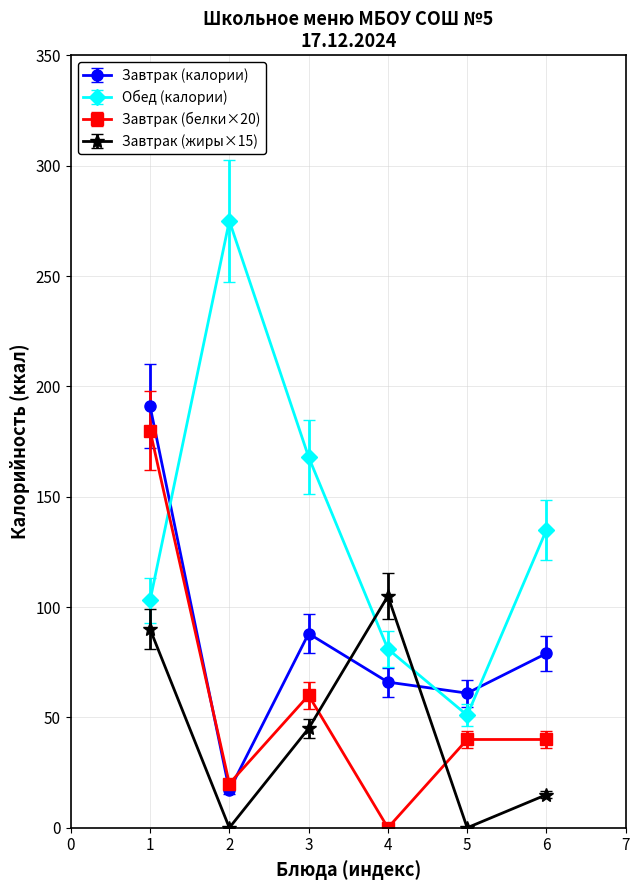

Does the chart have visible grid lines?

Yes